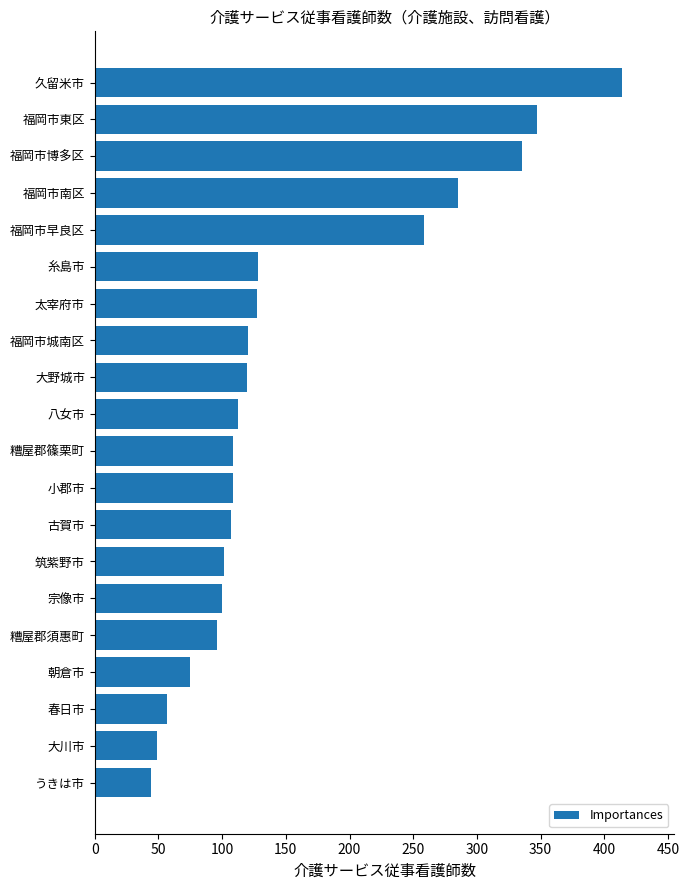

Approximately how many times larger is the value at 福岡市南区 compared to 太宰府市?

2.2